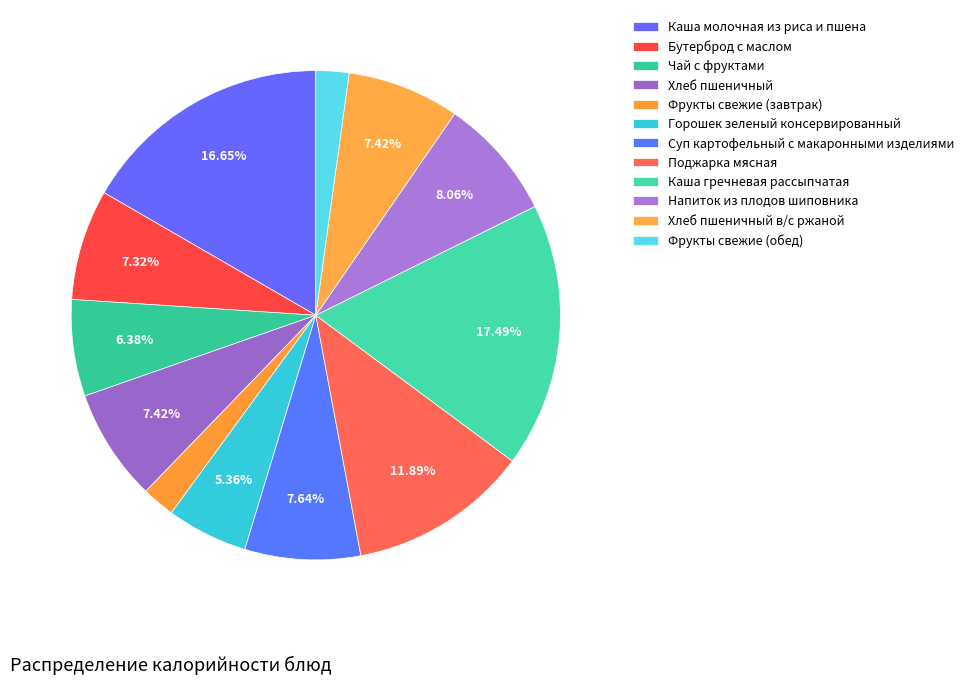

To the nearest percent, what is the difference between the Бутерброд с маслом and Фрукты свежие (обед) slice percentages?

5%